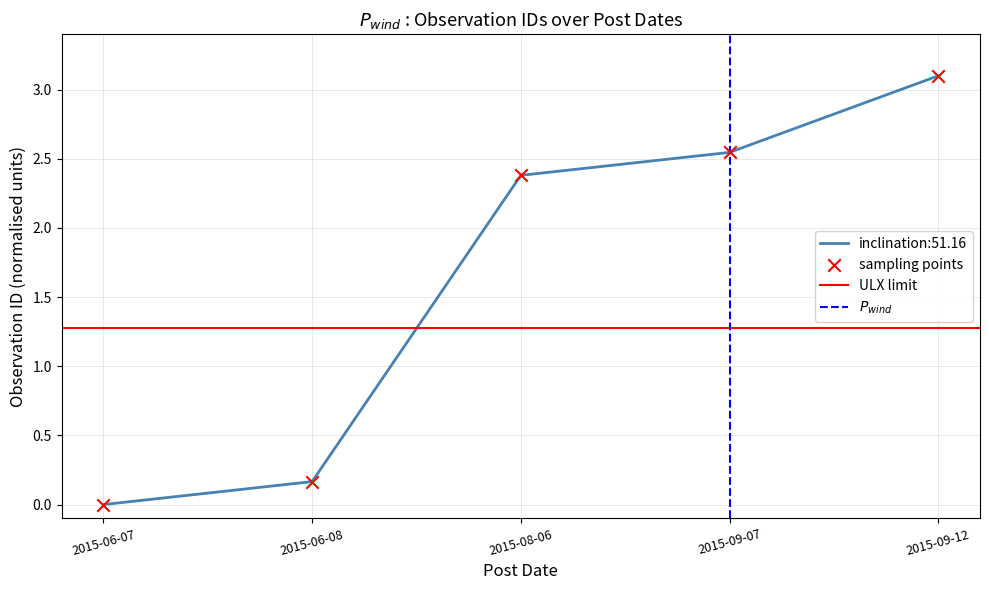

What is the change in value from 2015-06-07 to 2015-06-08?

+0.2